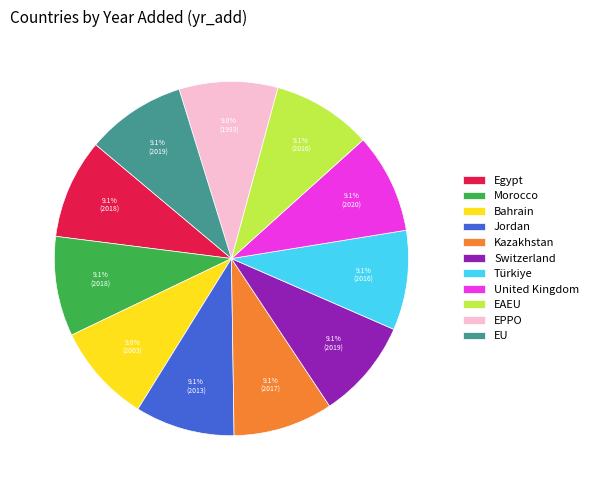

What percentage do Bahrain and Türkiye together represent?

18.1%